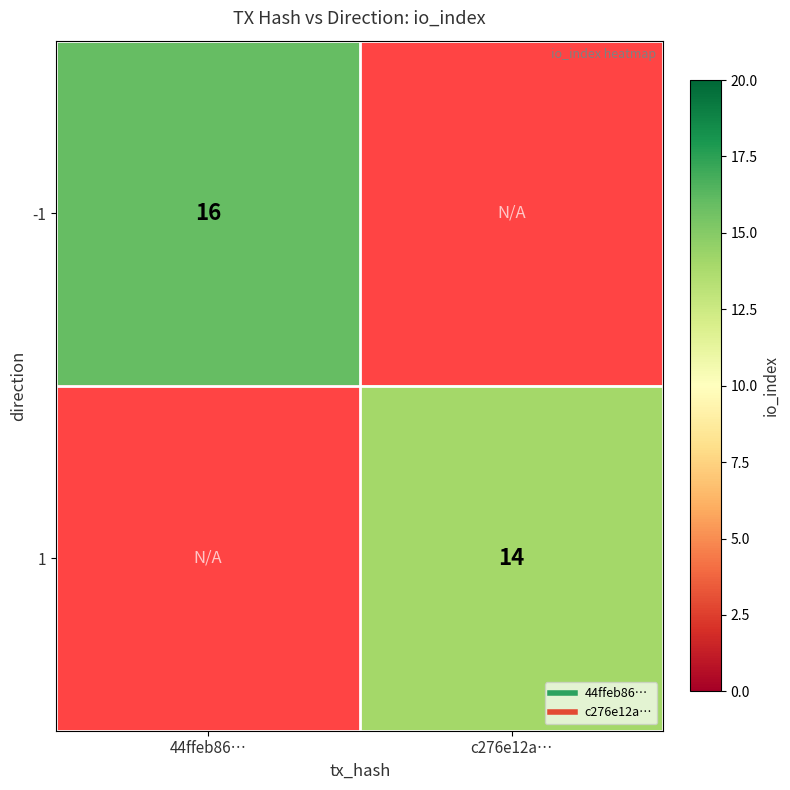

At which label does -1 reach its minimum?

44ffeb86…